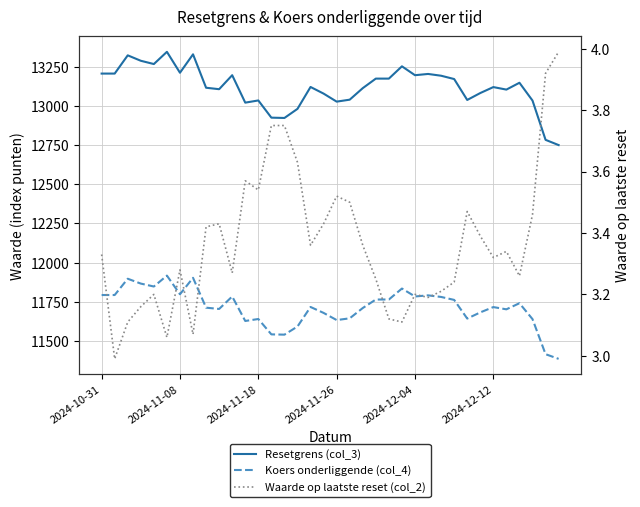

True or false: Resetgrens (col_3) and Koers onderliggende (col_4) intersect in this chart.

False